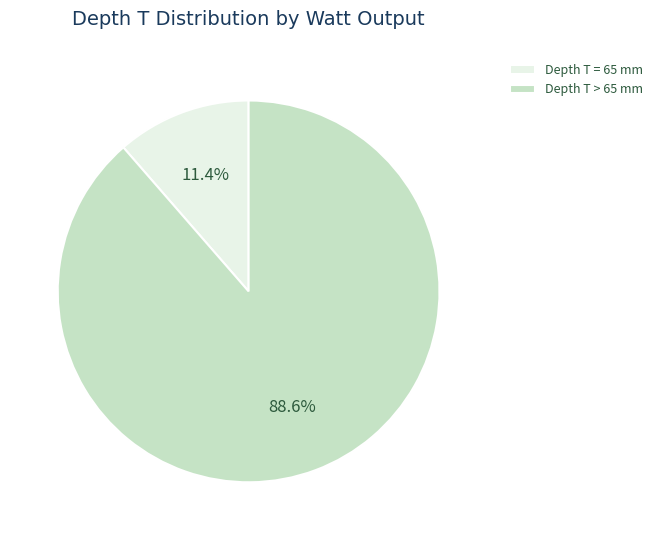

How many segments does this pie chart have?

2